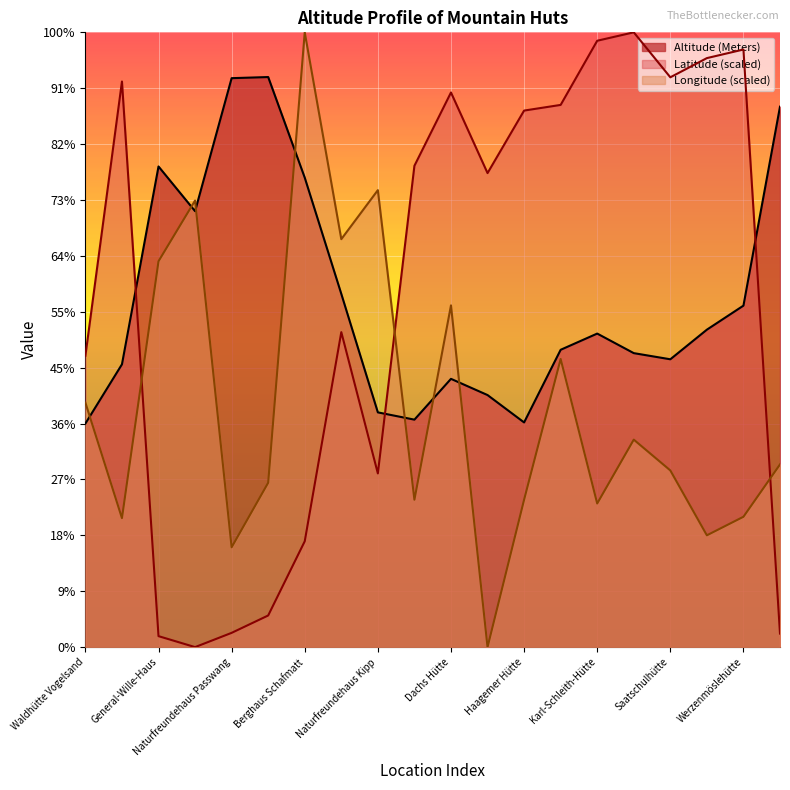

Where is the first local minimum for Latitude?

Naturfreundehaus Rumpelweide